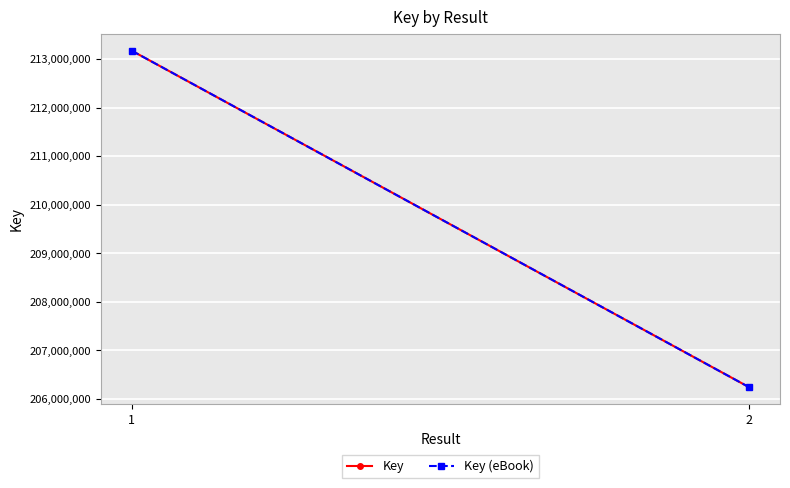

Which series has the largest total across all categories?

Key